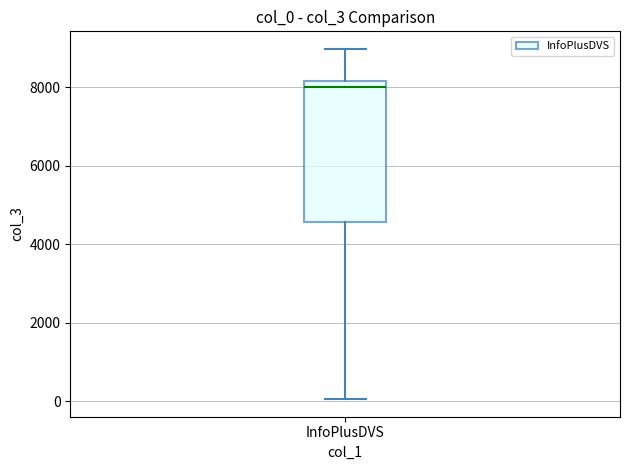

Where does the lower whisker of the box for InfoPlusDVS end on the y-axis? The values are not printed on the chart, so give them approximately, as read against the axis.

0